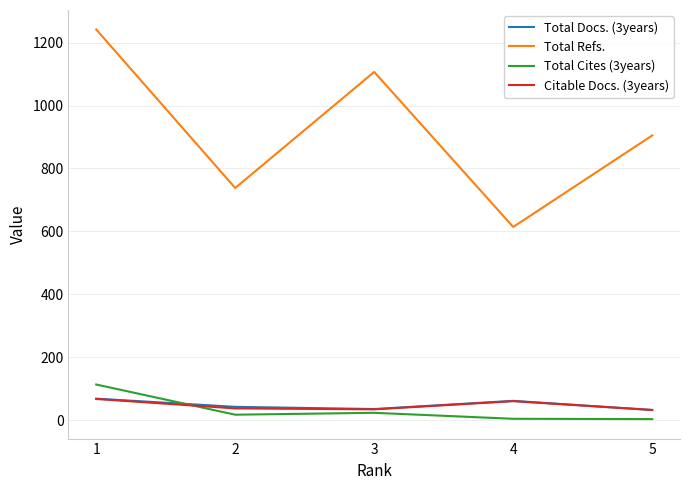

What is the sum of the Total Refs. values at 4 and 1?

1856